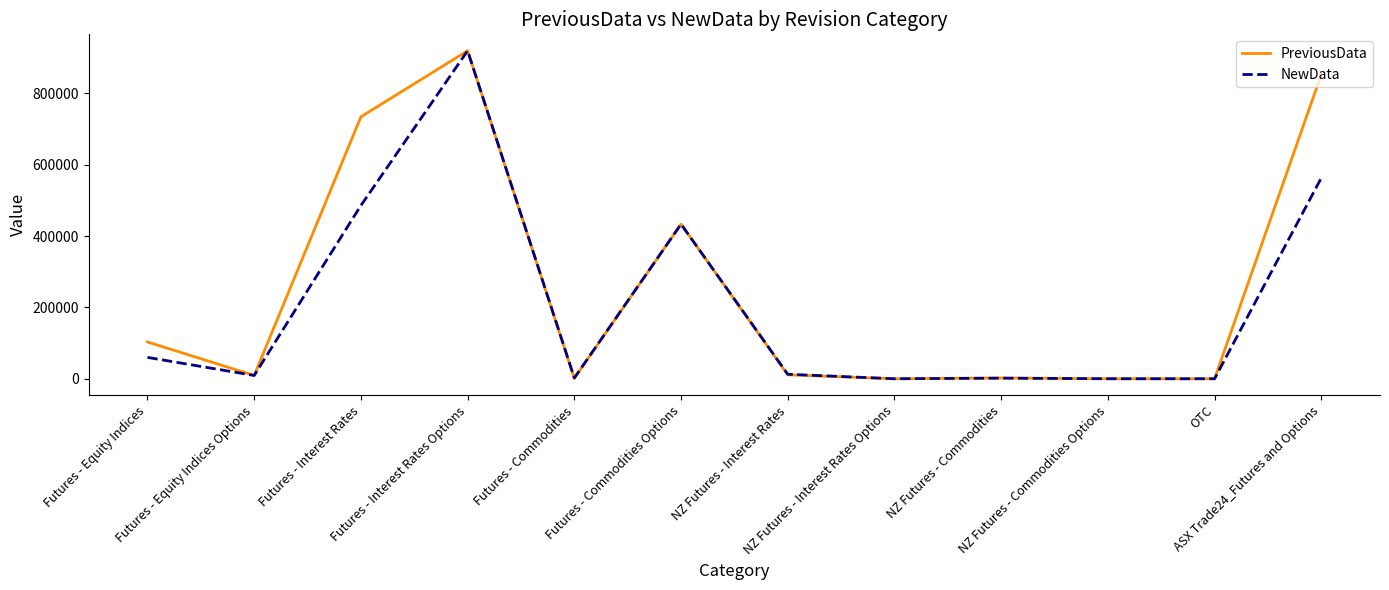

Rank the series by their average value, from lowest to highest.

NewData, PreviousData